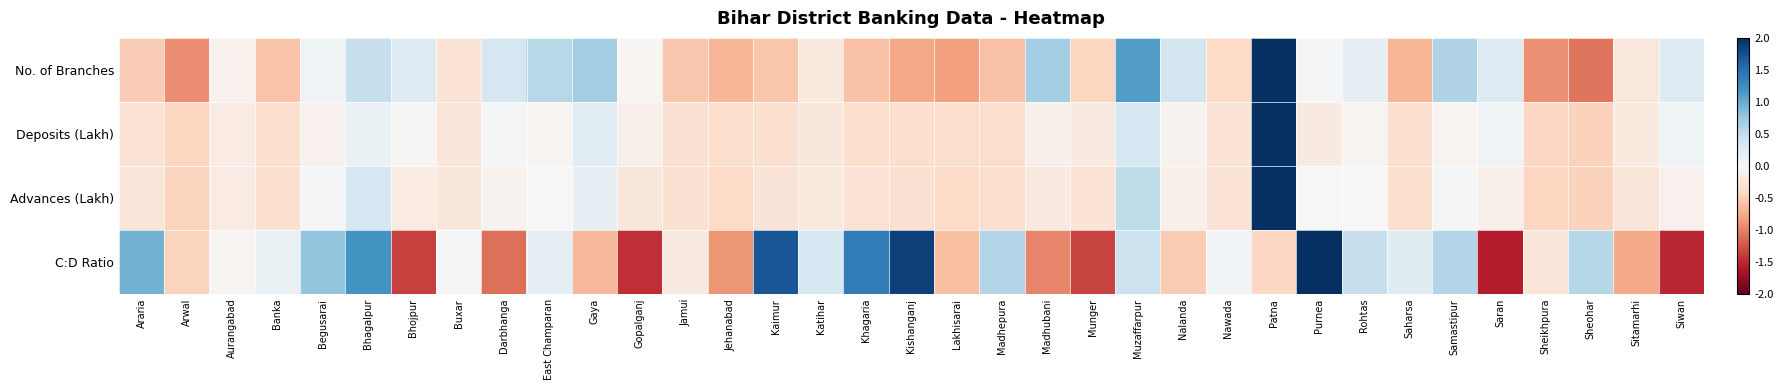

How many distinct data groups are displayed?

4